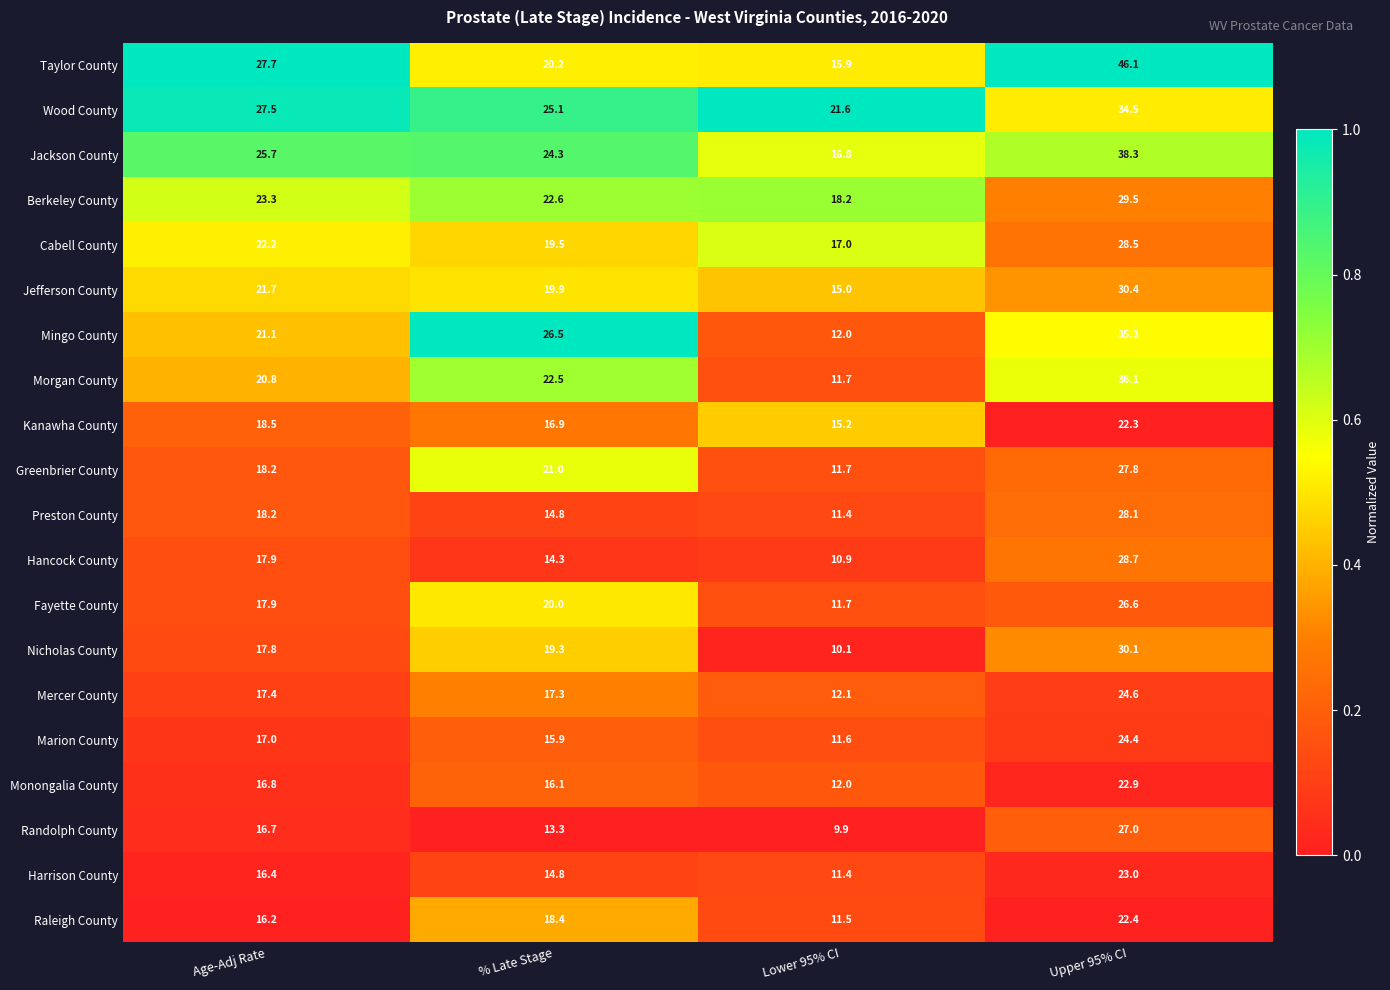

List the labels in order of Morgan County value, smallest first.

Lower 95% CI, Age-Adj Rate, % Late Stage, Upper 95% CI